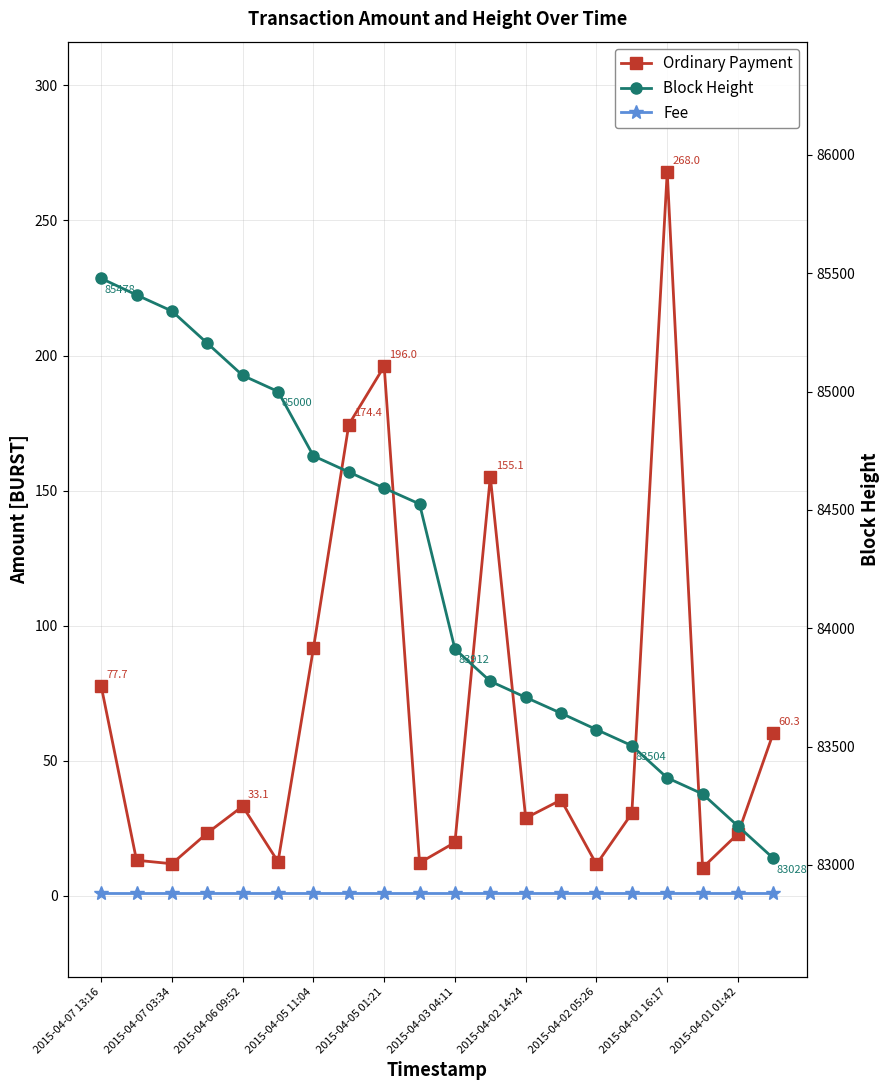

Reading left to right, what are all the values shown in this chart?

Ordinary Payment: 77.7	13.1	11.8	23.2	33.1	12.6	91.6	174.4	196.0	12.2	19.7	155.1	28.7	35.5	11.6	30.5	268.0	10.3	22.9	60.3
Fee: 1.0	1.0	1.0	1.0	1.0	1.0	1.0	1.0	1.0	1.0	1.0	1.0	1.0	1.0	1.0	1.0	1.0	1.0	1.0	1.0
Block Height: 85478.0	85408.0	85340.0	85204.0	85068.0	85000.0	84728.0	84660.0	84592.0	84525.0	83912.0	83776.0	83708.0	83641.0	83572.0	83504.0	83368.0	83300.0	83164.0	83028.0